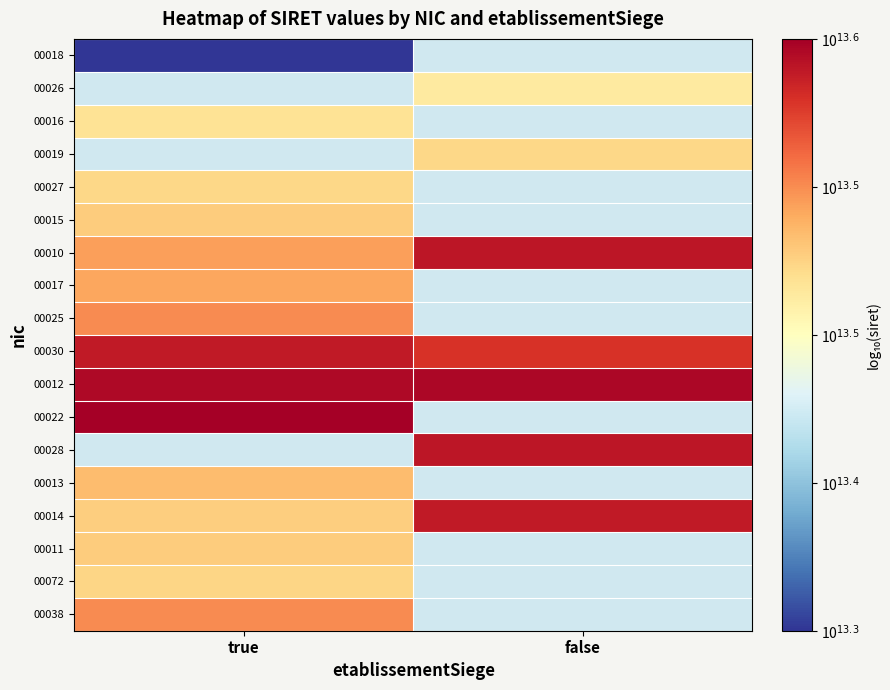

At which label does 00017 reach its minimum?

true